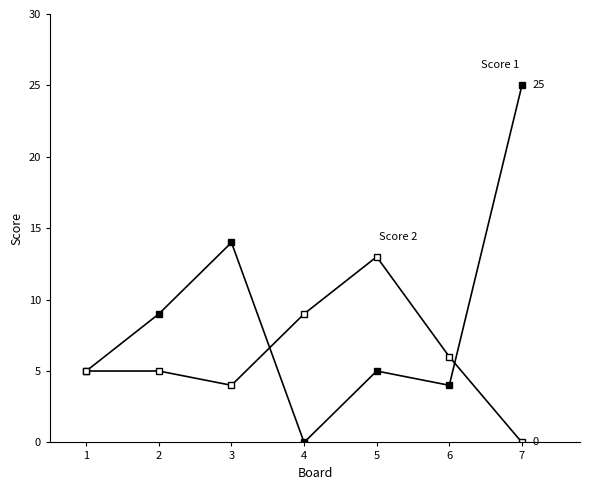

Does the chart have visible grid lines?

No